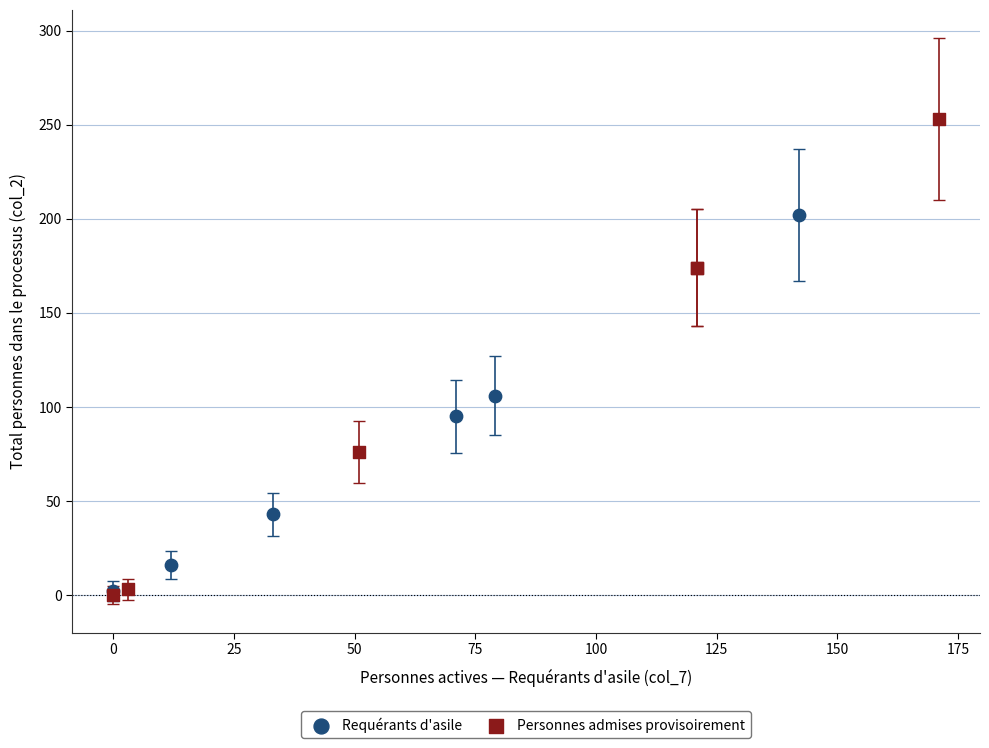

Which series contains the highest Y value?

Personnes admises provisoirement